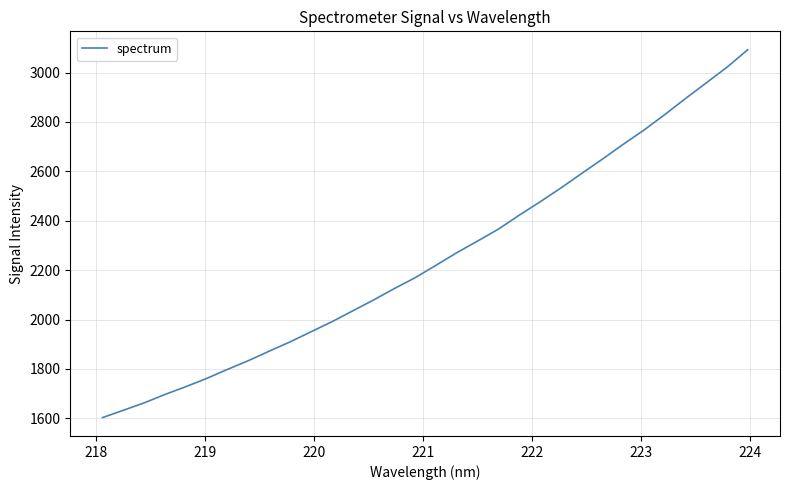

What is the maximum value shown in the chart?

3092.3